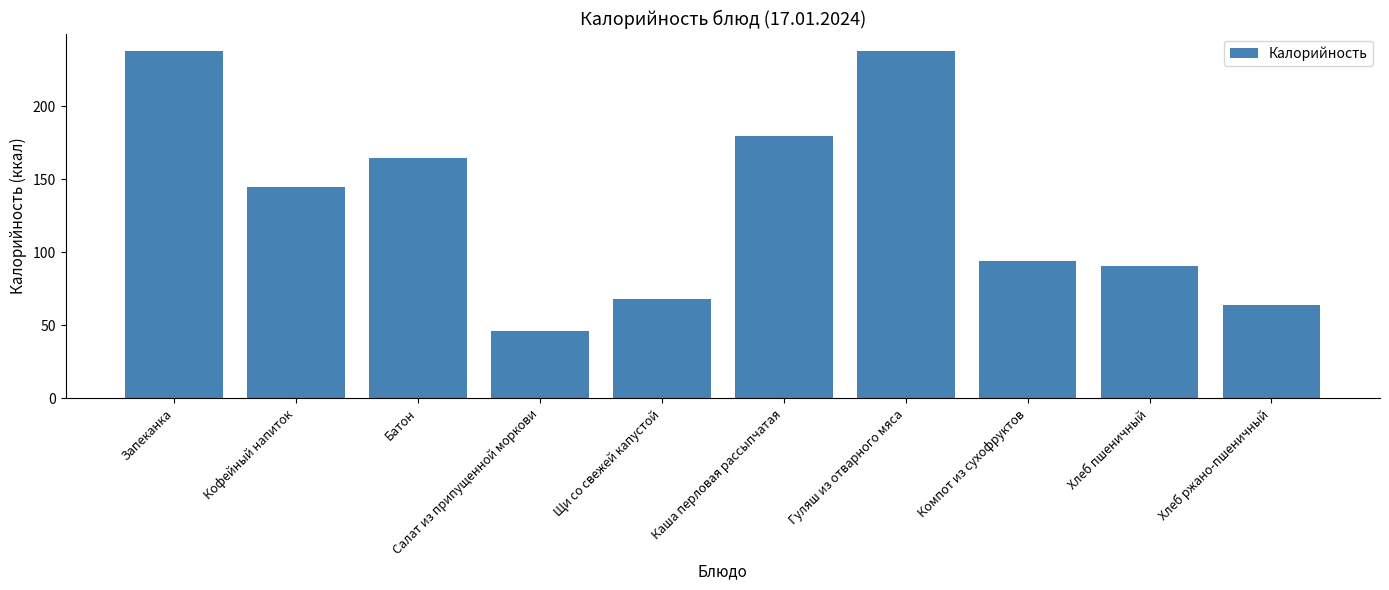

Does the chart contain any negative values?

No